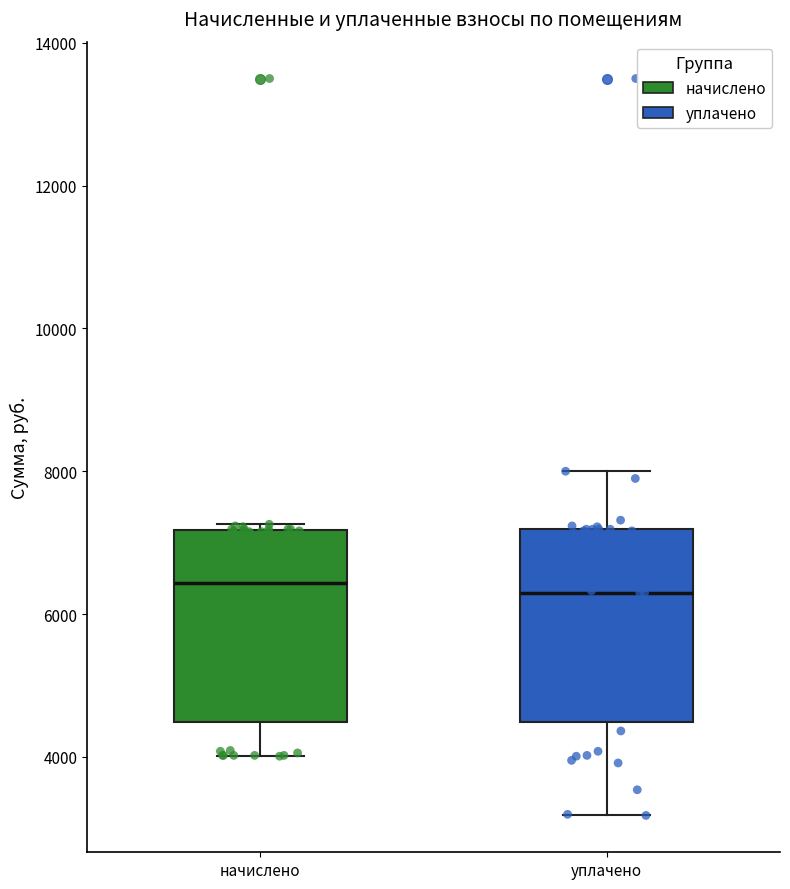

Where is the upper edge of the box for начислено on the y-axis? The values are not printed on the chart, so give them approximately, as read against the axis.

7200